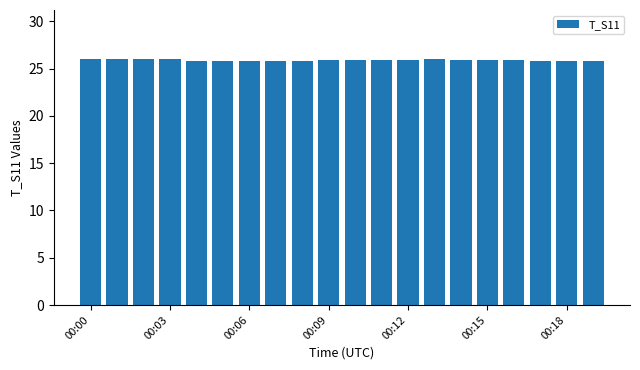

What is the greatest value displayed?

26.0